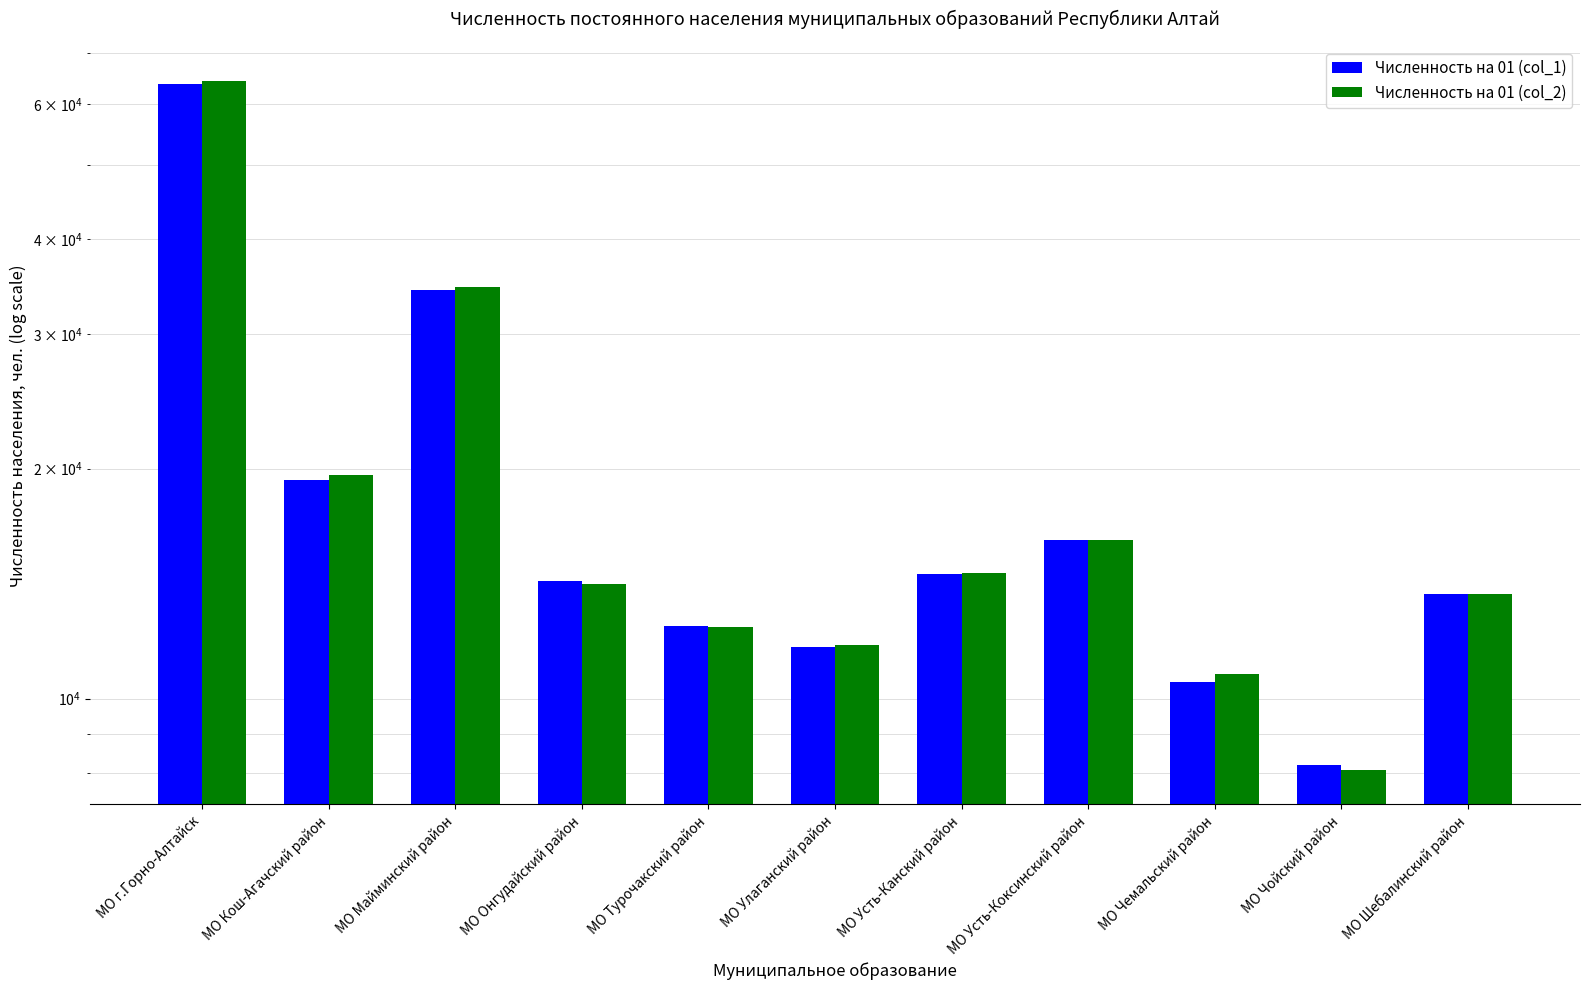

Reading left to right, list all the values displayed in this chart.

Численность на 01 (col_1): 63845	19308	34242	14234	12452	11667	14554	16145	10505	8192	13722
Численность на 01 (col_2): 64464	19616	34570	14142	12404	11761	14589	16121	10757	8064	13693